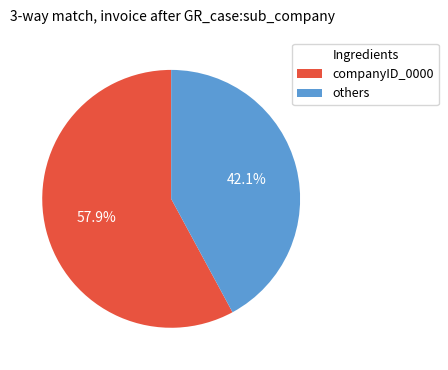

How many segments does this pie chart have?

2